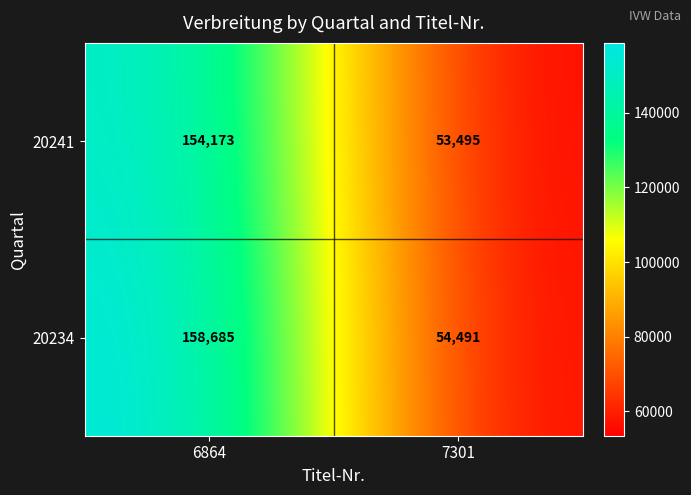

At which category is the sum across all series the highest?

6864